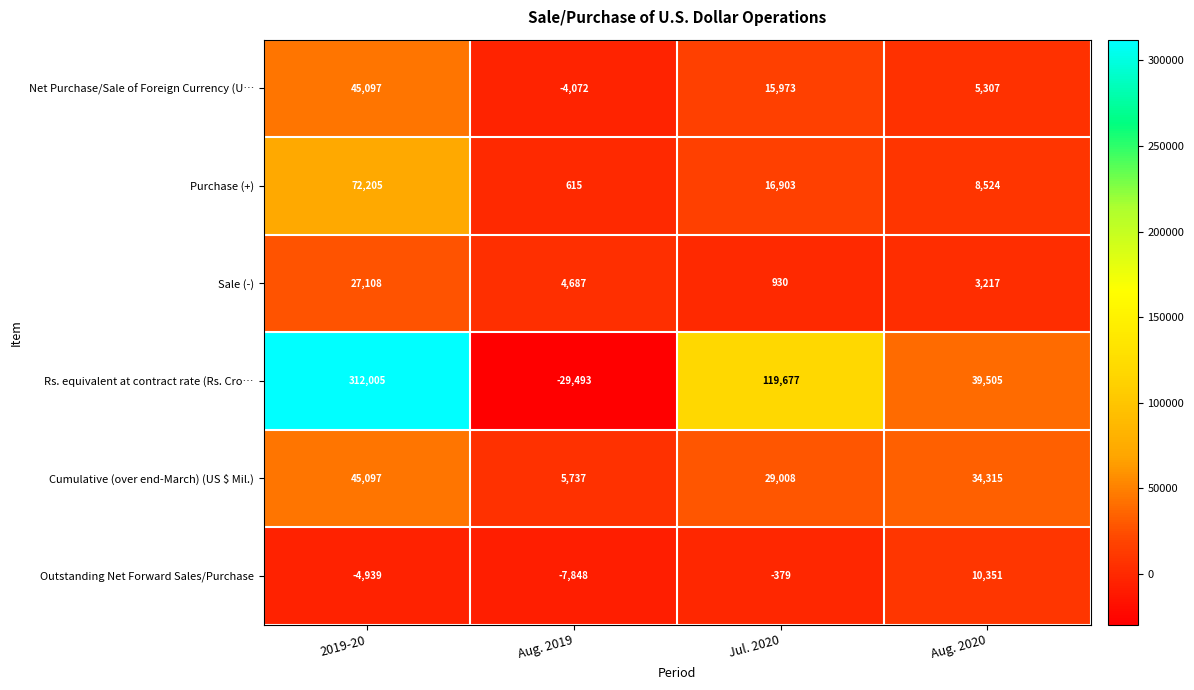

Rank the categories by Net Purchase/Sale of Foreign Currency (U… value from lowest to highest.

Aug. 2019, Aug. 2020, Jul. 2020, 2019-20